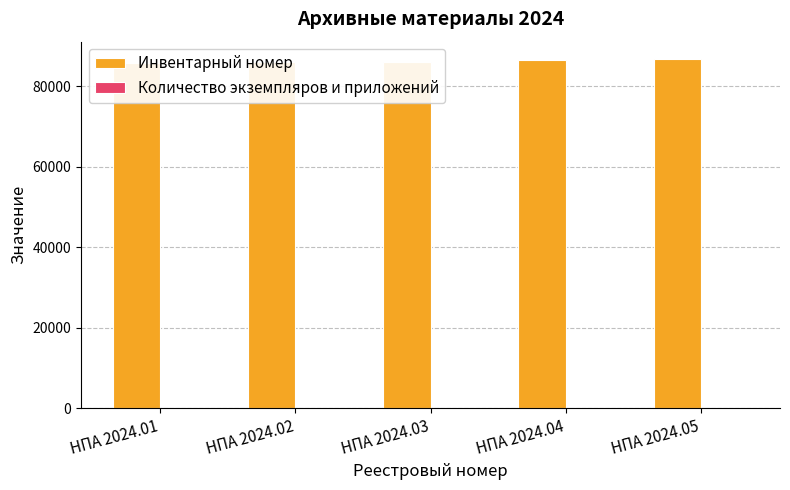

Which series has the largest total across all categories?

Инвентарный номер